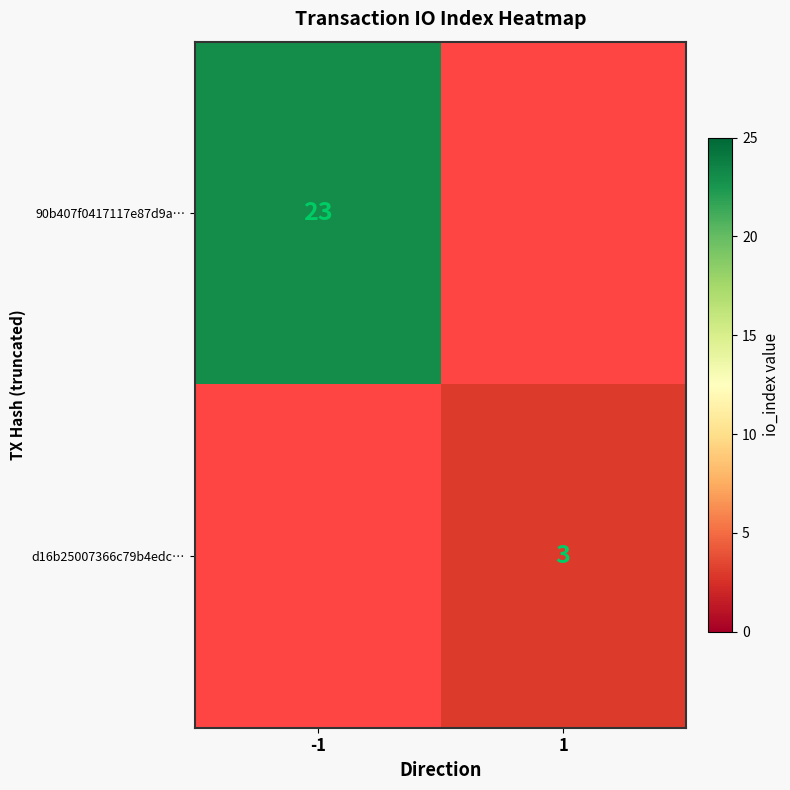

Is the value of d16b25007366c79b4edc… at 1 greater than the value of 90b407f0417117e87d9a… at -1?

No